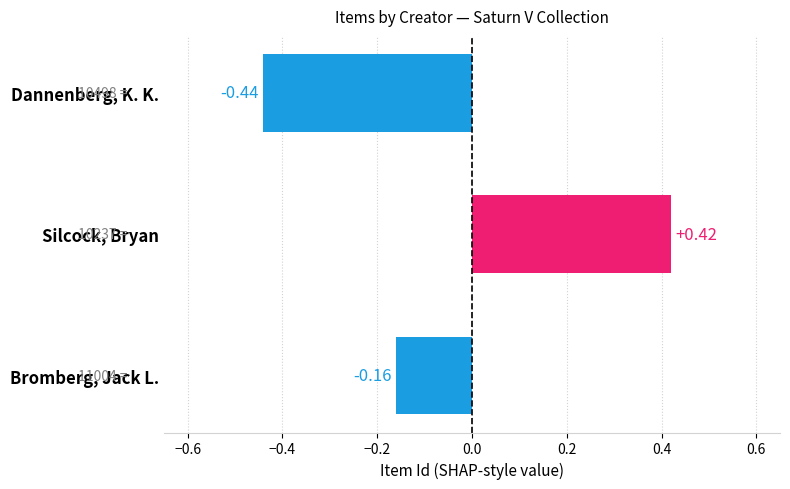

Are the bars grouped side by side (vs. stacked)?

No